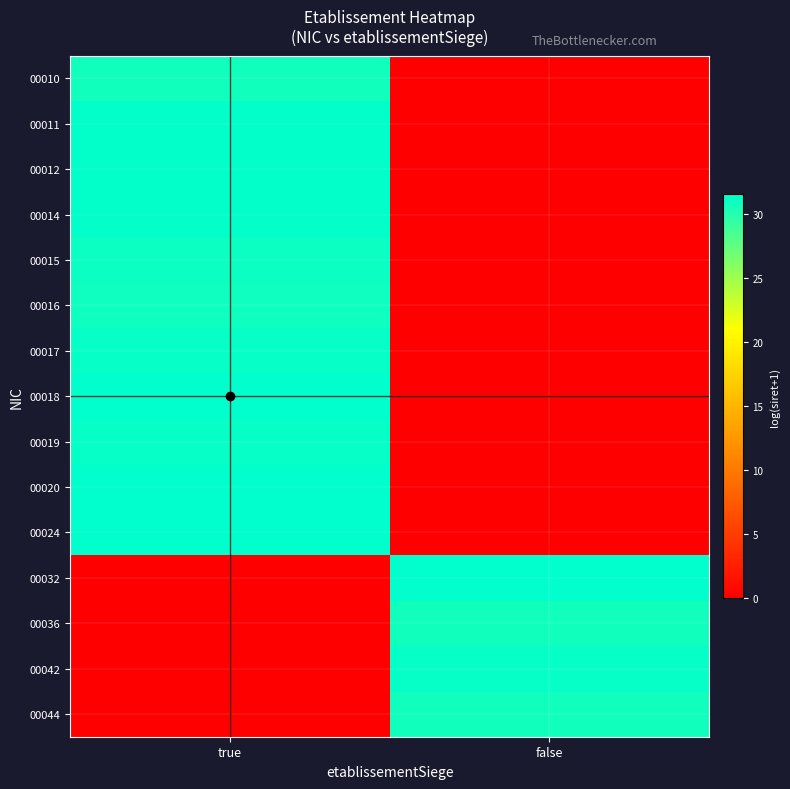

Reading left to right, extract all data points from this chart.

00010: true=30.7	false=0.0
00011: true=31.3	false=0.0
00012: true=31.4	false=0.0
00014: true=31.4	false=0.0
00015: true=30.9	false=0.0
00016: true=30.9	false=0.0
00017: true=31.3	false=0.0
00018: true=31.5	false=0.0
00019: true=31.3	false=0.0
00020: true=31.5	false=0.0
00024: true=31.5	false=0.0
00032: true=0.0	false=31.5
00036: true=0.0	false=30.7
00042: true=0.0	false=31.3
00044: true=0.0	false=30.7